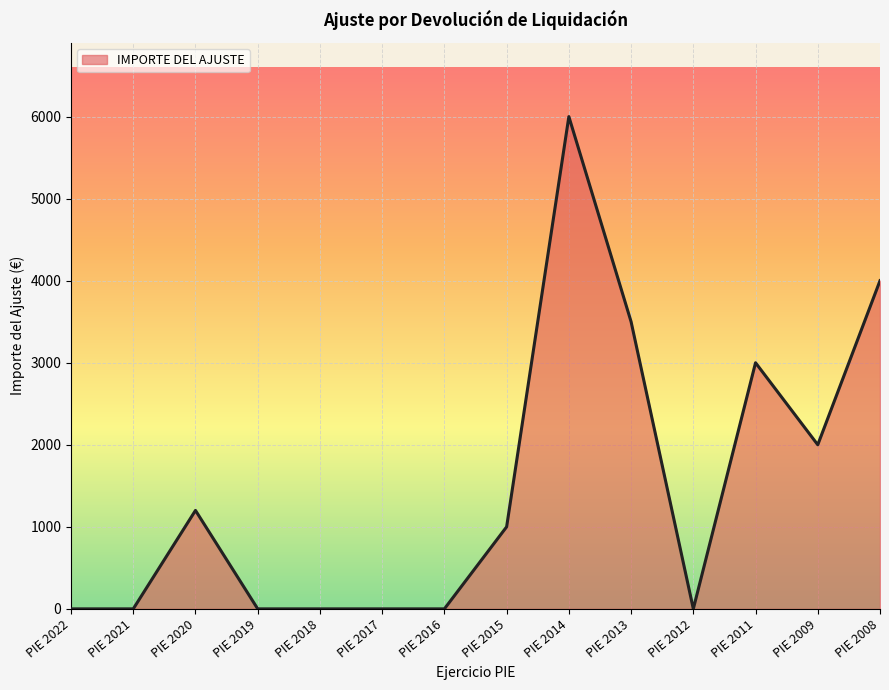

At which label does the data first exceed 1000?

PIE 2020